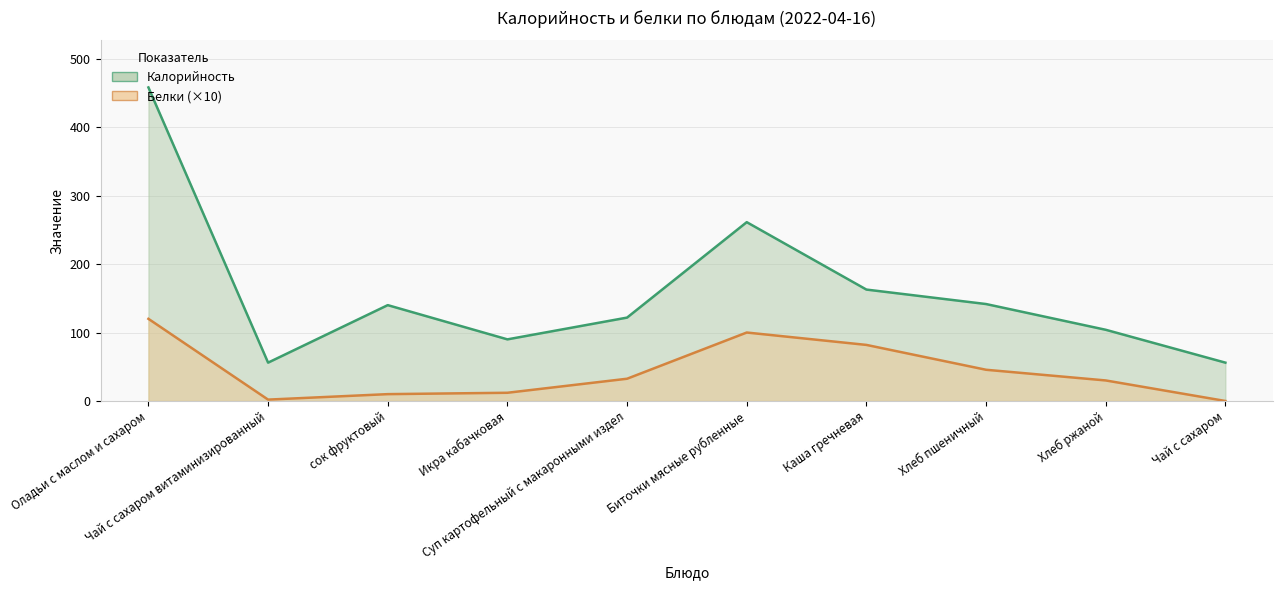

List the series in order of their peak value, lowest first.

Белки, Калорийность